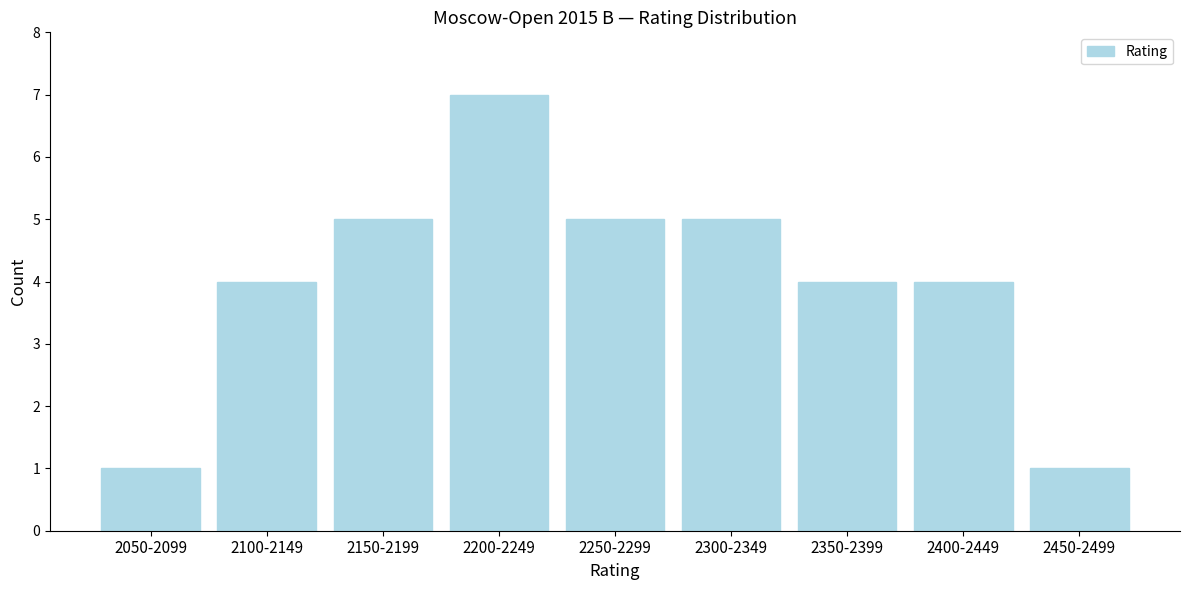

Reading left to right, list all the values displayed in this chart.

2050-2099=1	2100-2149=4	2150-2199=5	2200-2249=7	2250-2299=5	2300-2349=5	2350-2399=4	2400-2449=4	2450-2499=1